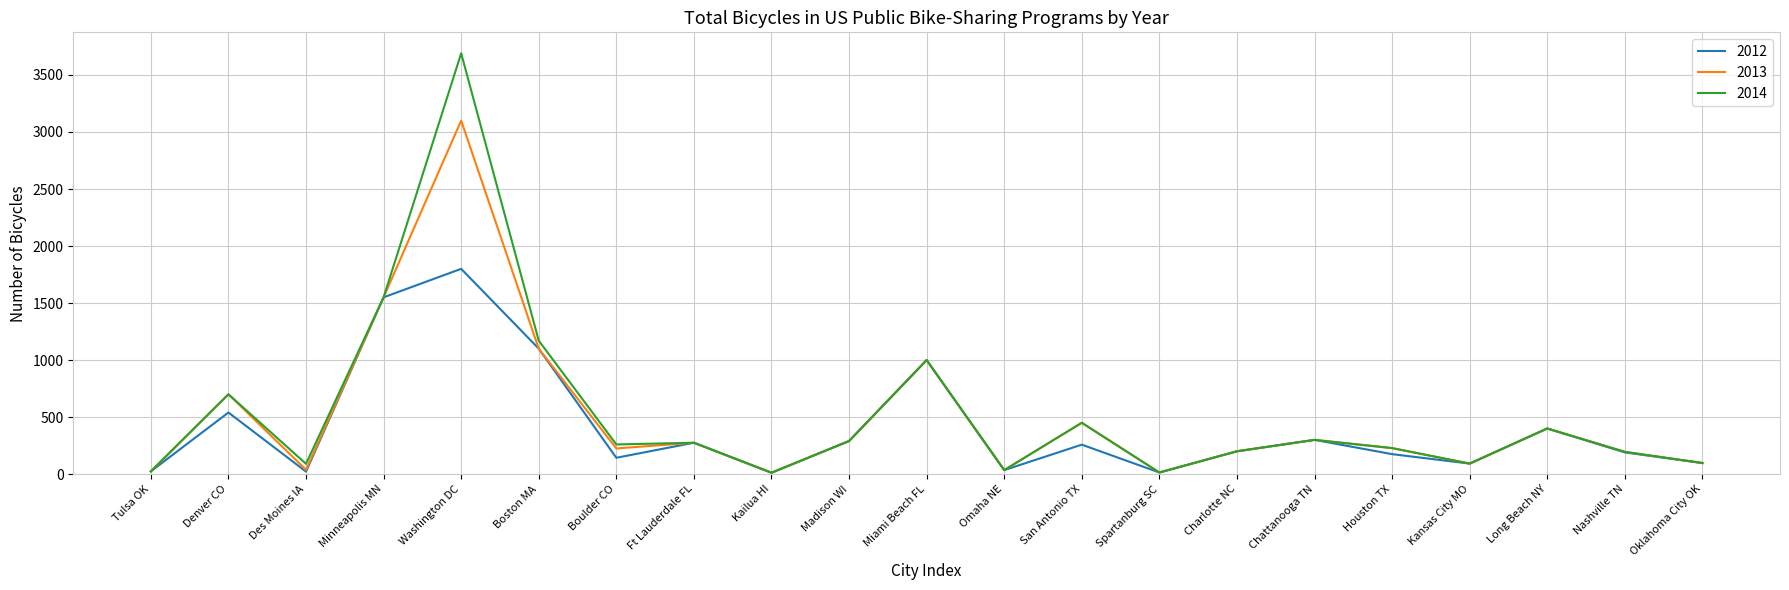

What is the greatest value displayed?

3690